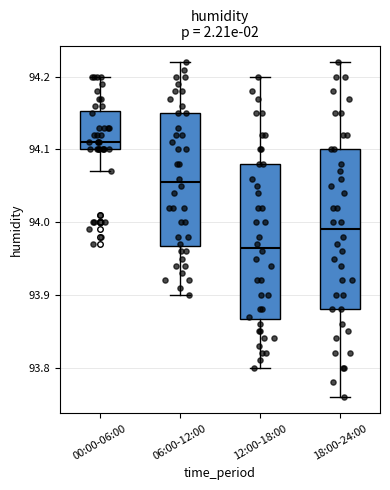

Where does the lower whisker of the box for 18:00-24:00 end on the y-axis? The values are not printed on the chart, so give them approximately, as read against the axis.

93.76